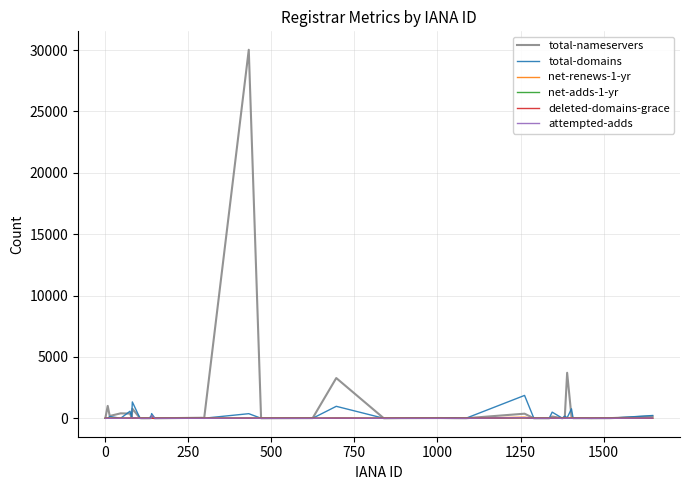

What is the maximum value for total-domains?

1864